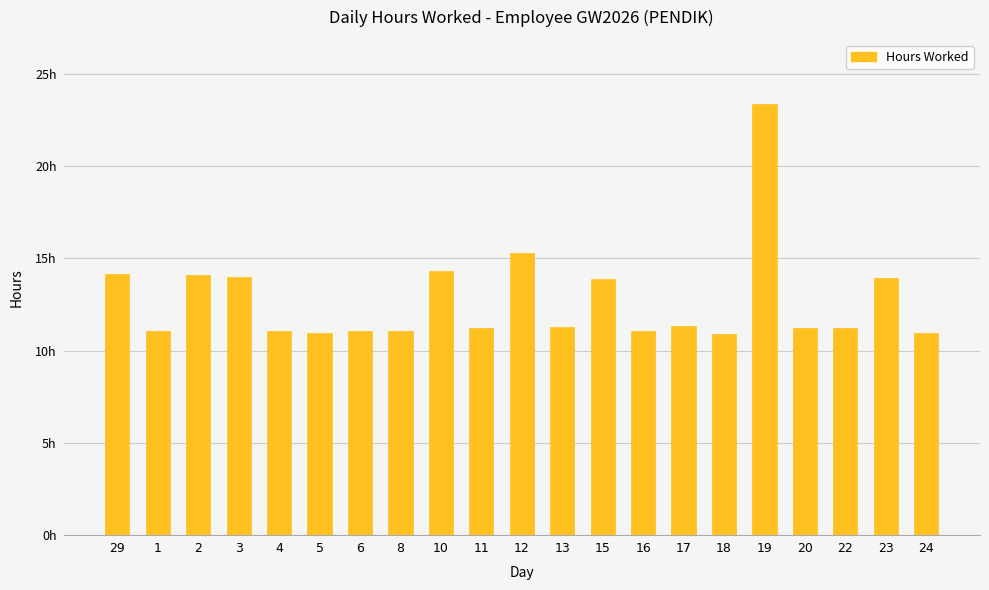

Rank the categories by value from lowest to highest.

18, 24, 5, 16, 1, 4, 8, 6, 11, 22, 20, 13, 17, 15, 23, 3, 2, 29, 10, 12, 19